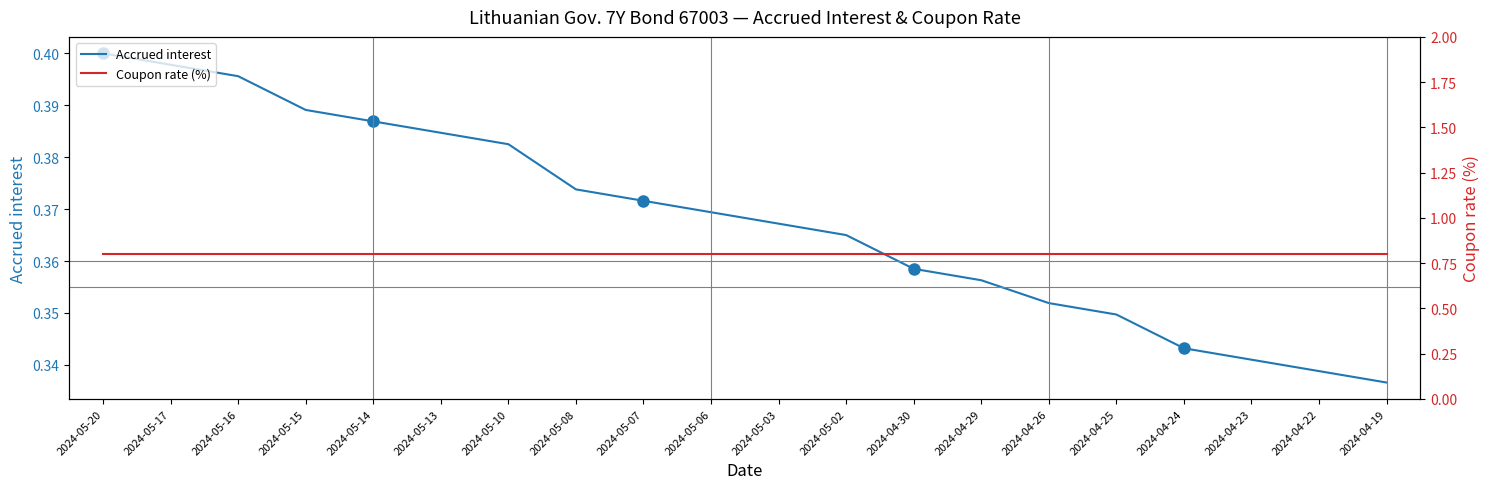

What value does the Accrued interest series have at 2024-05-14?

0.4